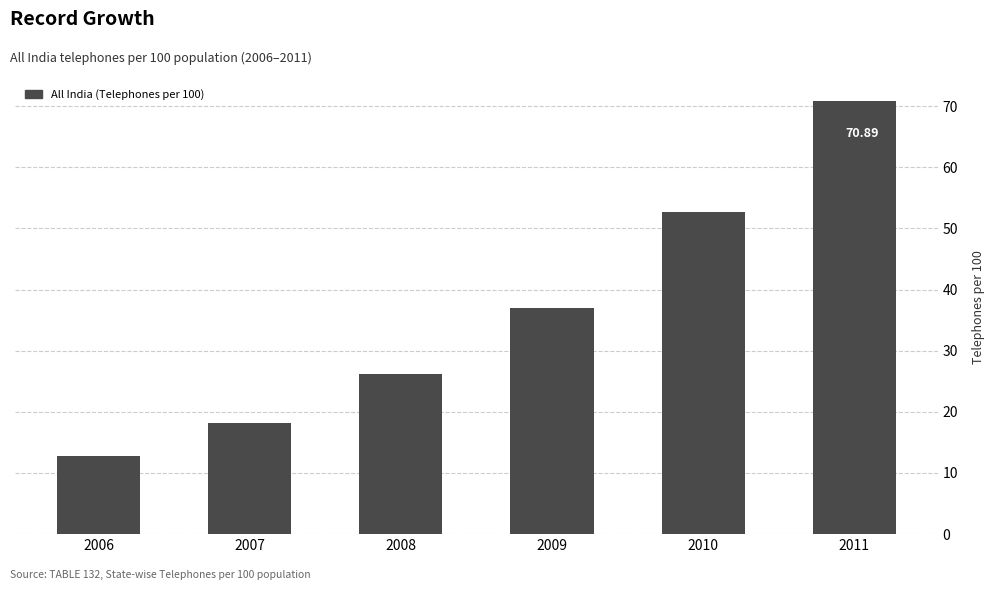

List the labels in order of value, smallest first.

2006, 2007, 2008, 2009, 2010, 2011